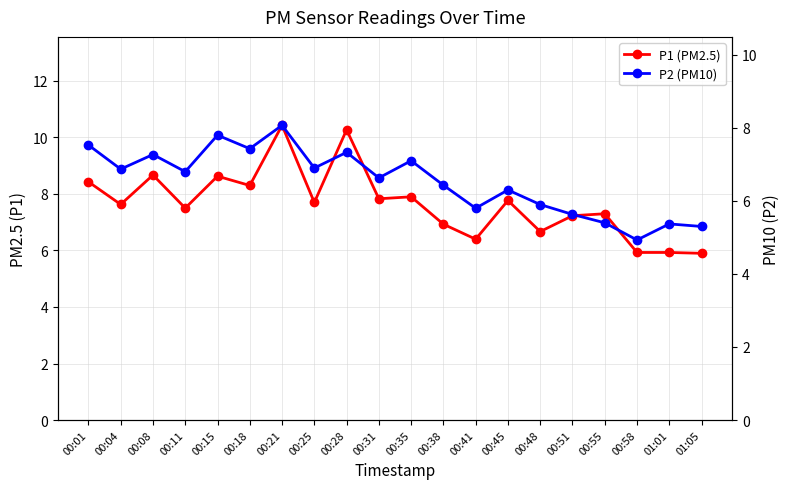

Reading left to right, transcribe all the data shown in this chart.

P1 (PM2.5): 8.4	7.6	8.7	7.5	8.6	8.3	10.4	7.7	10.3	7.8	7.9	6.9	6.4	7.8	6.7	7.2	7.3	5.9	5.9	5.9
P2 (PM10): 7.5	6.9	7.3	6.8	7.8	7.4	8.1	6.9	7.3	6.6	7.1	6.4	5.8	6.3	5.9	5.6	5.4	4.9	5.4	5.3